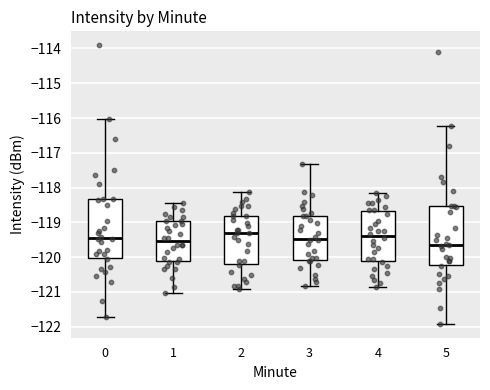

Reading left to right, read every box against the y-axis: the position of its median line, the range the box covers, and the ends of its whiskers. The values are not printed on the chart, so give them approximately, as read against the axis.

0: median -119.5, box -120.0 to -118.3, whiskers -121.7 to -116.0
1: median -119.5, box -120.1 to -119.0, whiskers -121.0 to -118.4
2: median -119.3, box -120.2 to -118.8, whiskers -120.9 to -118.1
3: median -119.5, box -120.1 to -118.8, whiskers -120.8 to -117.3
4: median -119.4, box -120.1 to -118.7, whiskers -120.8 to -118.1
5: median -119.7, box -120.2 to -118.5, whiskers -121.9 to -116.2